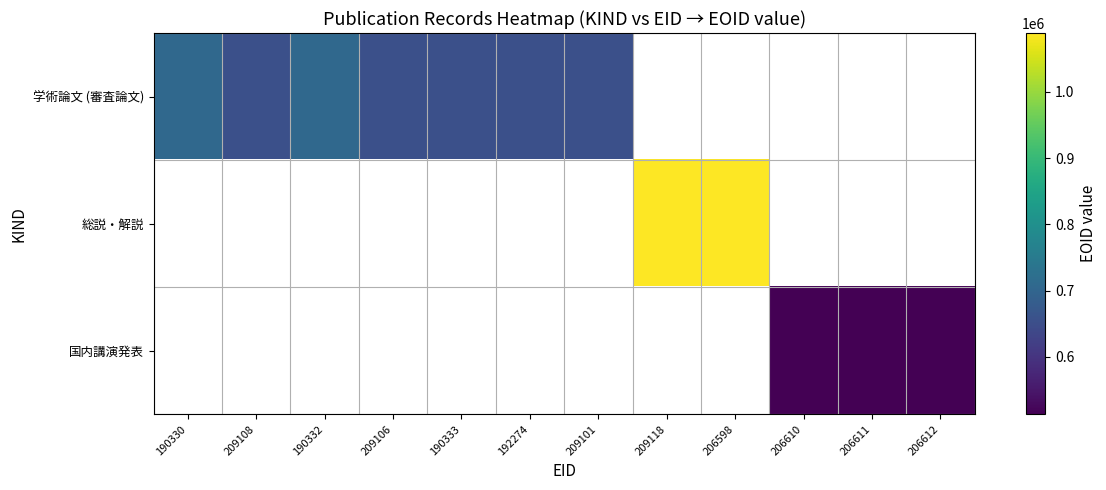

Which series has the largest range (max minus min)?

学術論文 (審査論文)